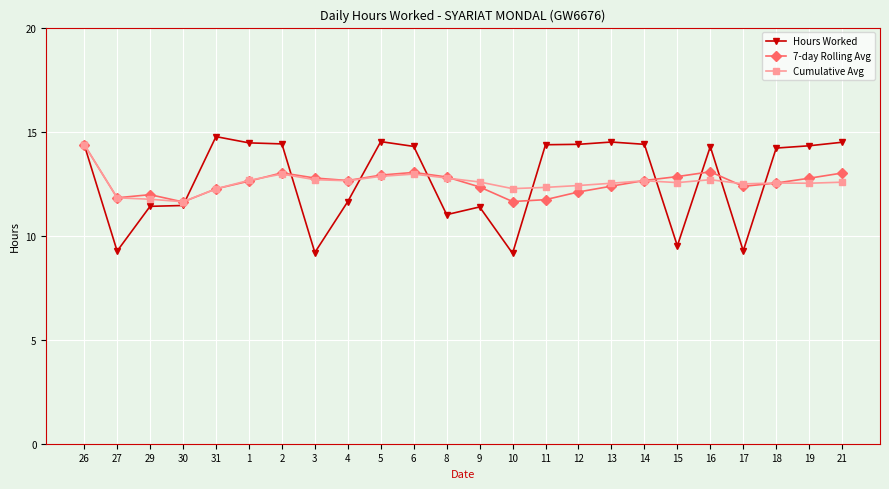

What is the minimum value shown in the chart?

9.2